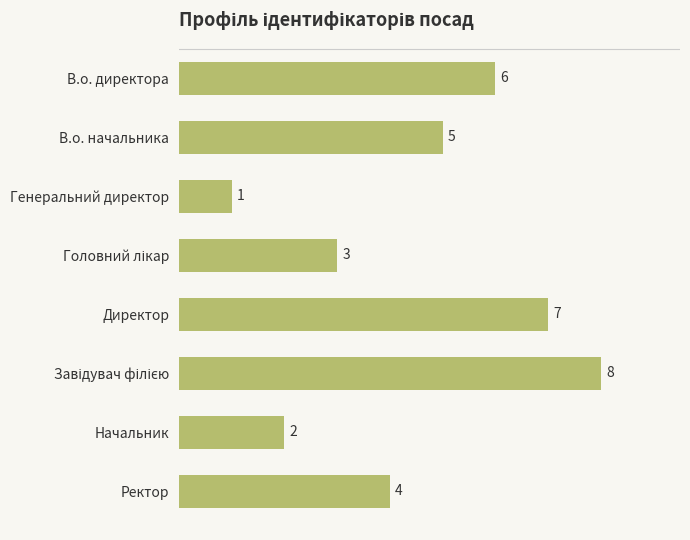

How many distinct data groups are displayed?

1